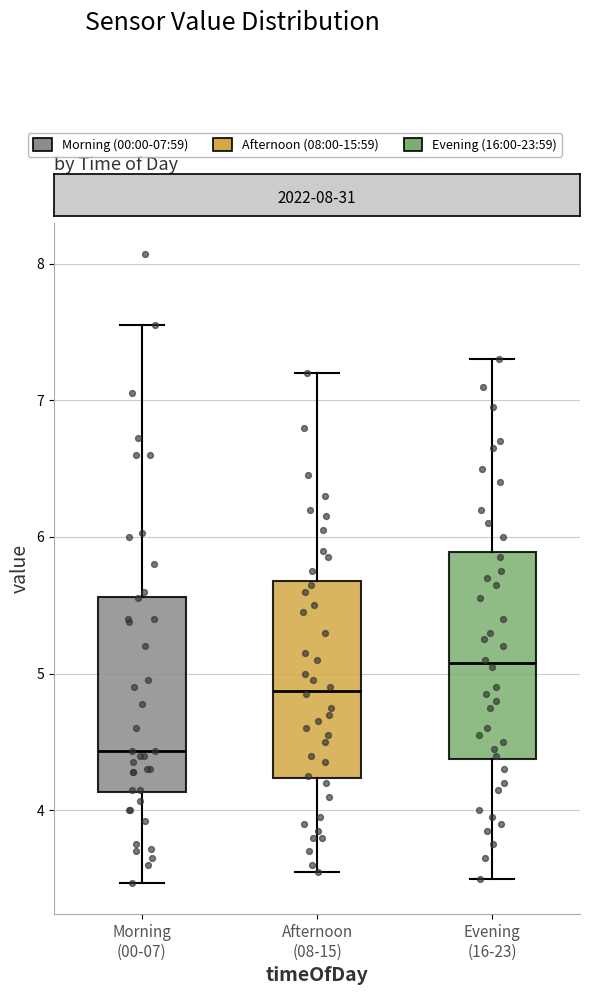

Which box's median line is the lowest?

Morning (00-07)